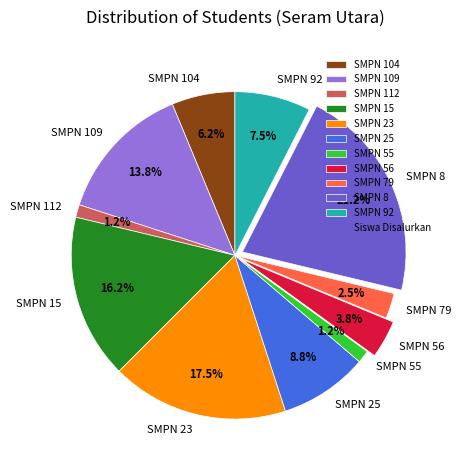

To the nearest percent, what is the difference between the largest and smallest slice percentages?

20%